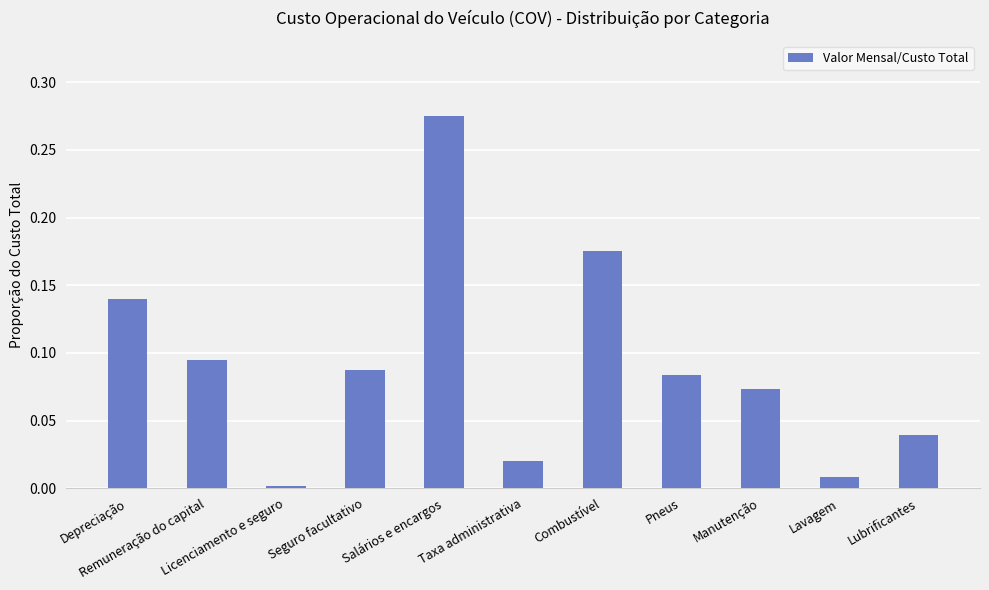

What is the sum of all values?

1.0